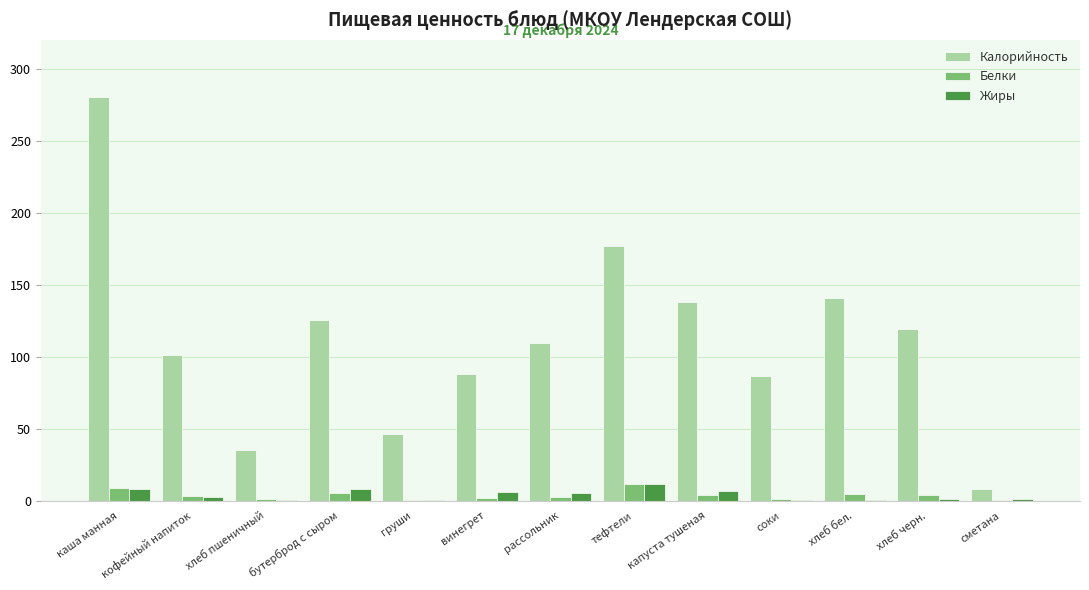

What is the spread (max minus min) of values at бутерброд с сыром?

120.0